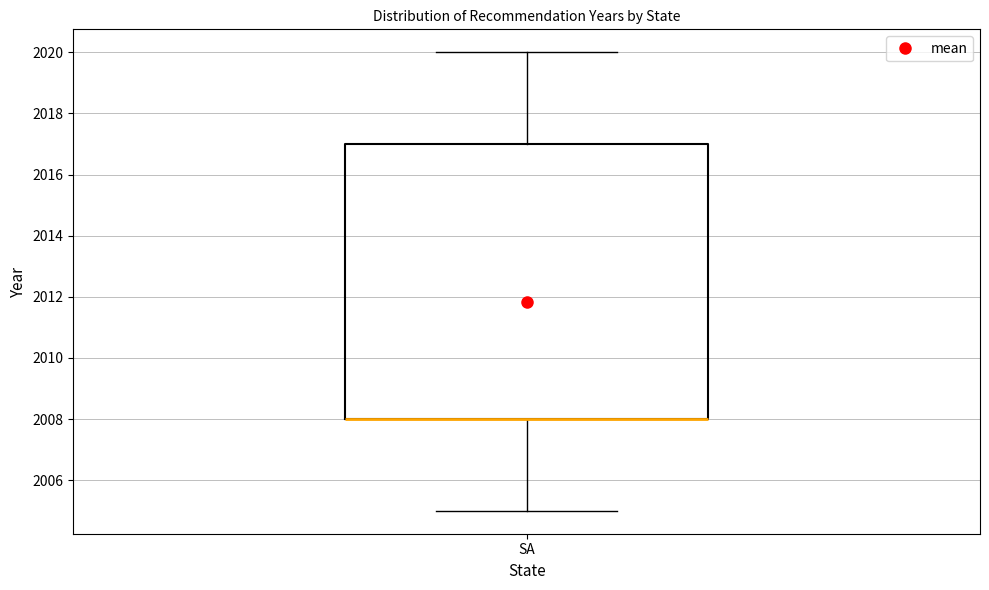

Read this box plot against the y-axis: the position of the median line, the range covered by the box, and the ends of both whiskers. The values are not printed on the chart, so give them approximately, as read against the axis.

median 2008 (drawn on the box's lower edge), box 2008 to 2017, whiskers 2005 to 2020